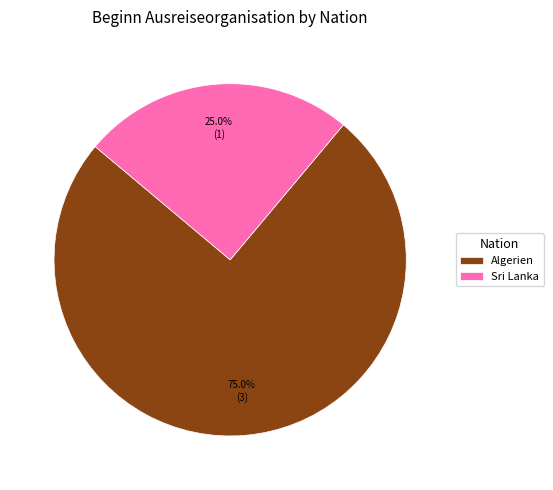

Approximately how many times larger is the value at Algerien compared to Sri Lanka?

3.0